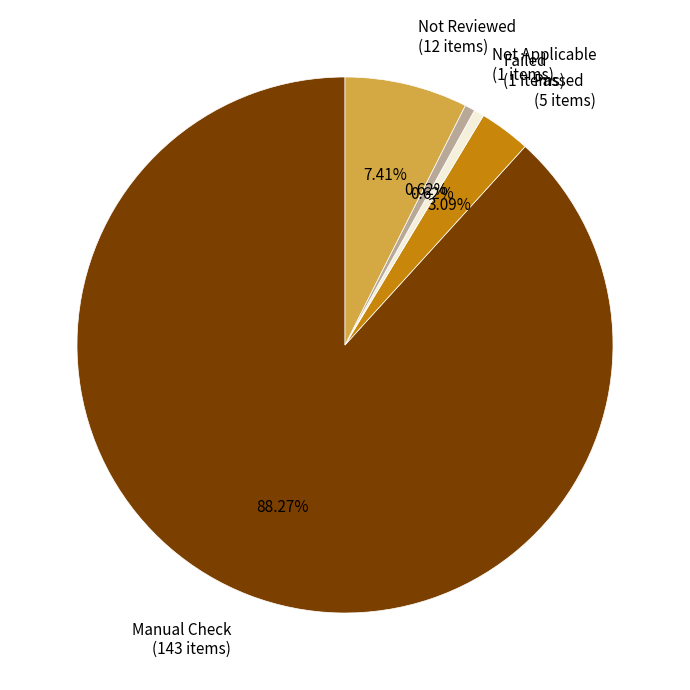

How many slices are in this pie chart?

5